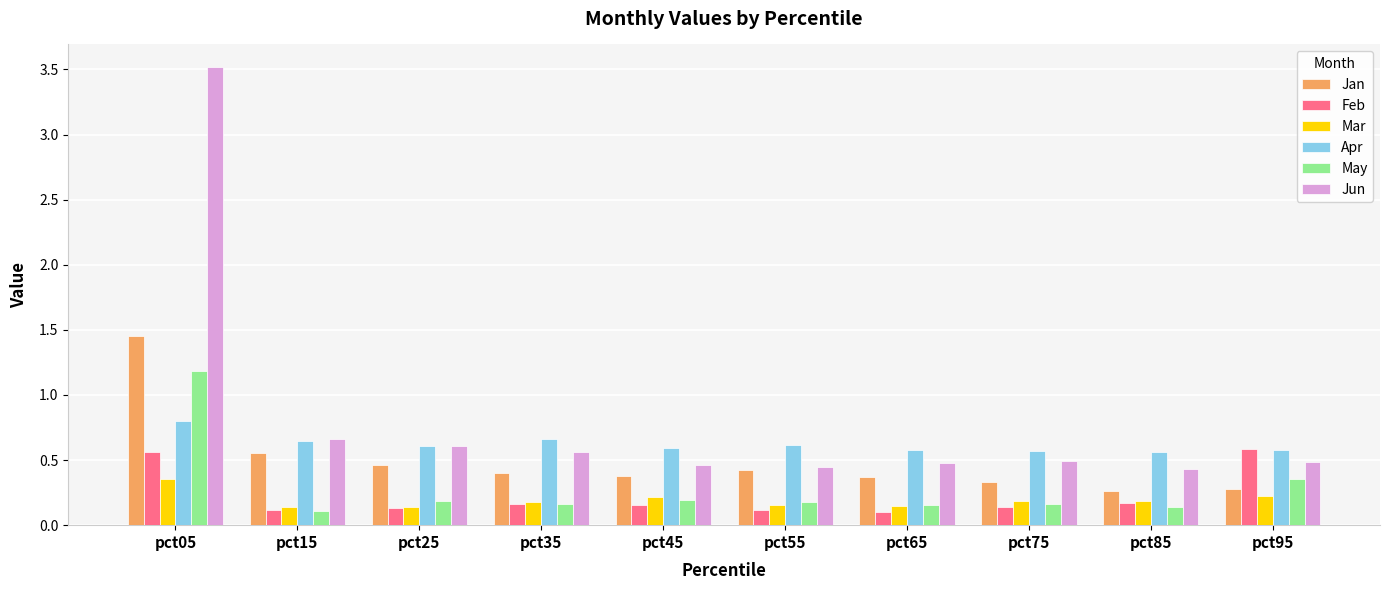

What is the greatest value displayed?

3.5